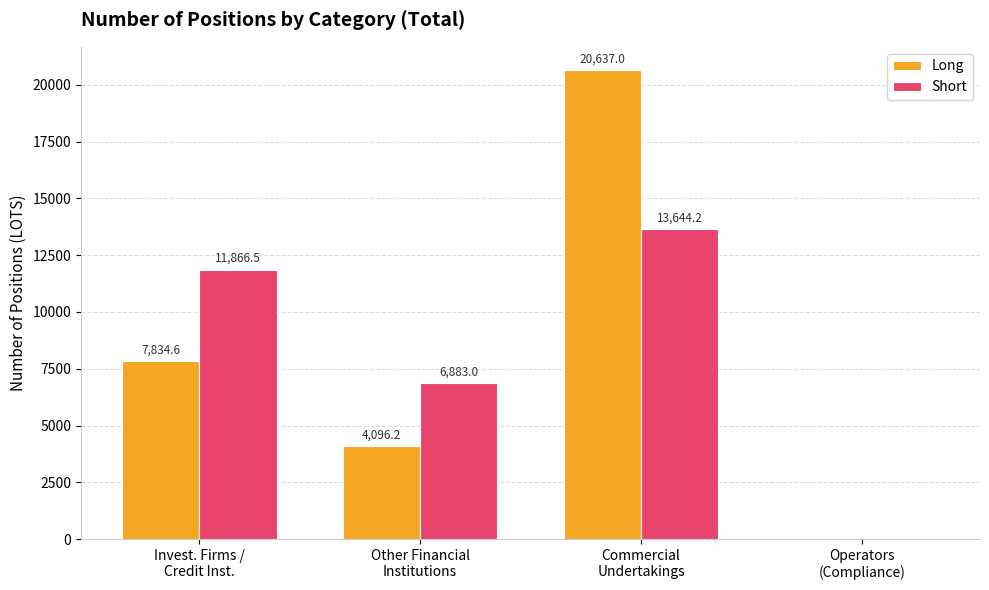

What is the maximum value shown in the chart?

20637.0